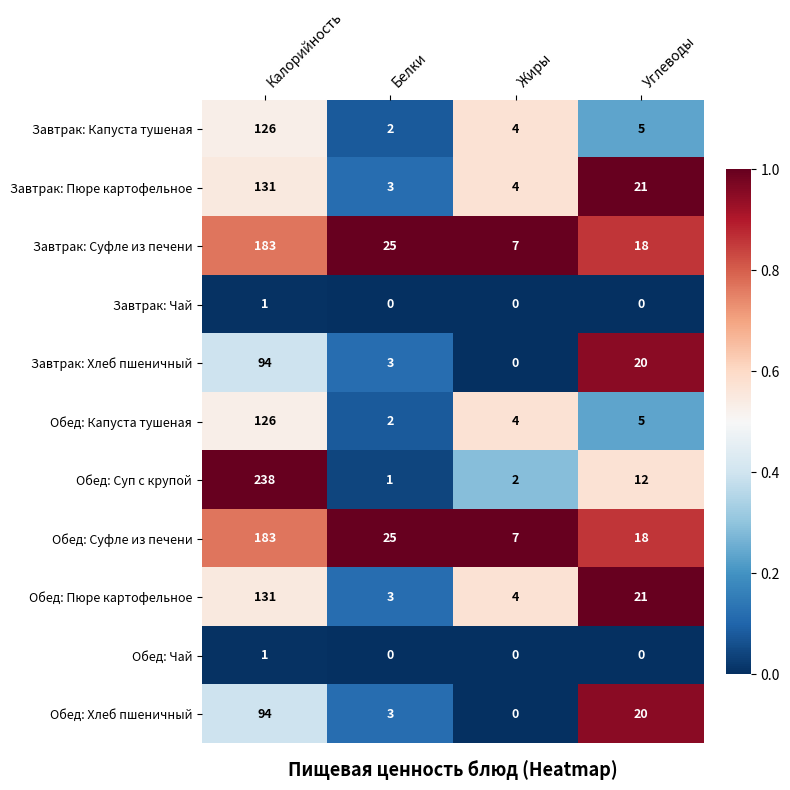

At which category is the sum across all series the highest?

Калорийность